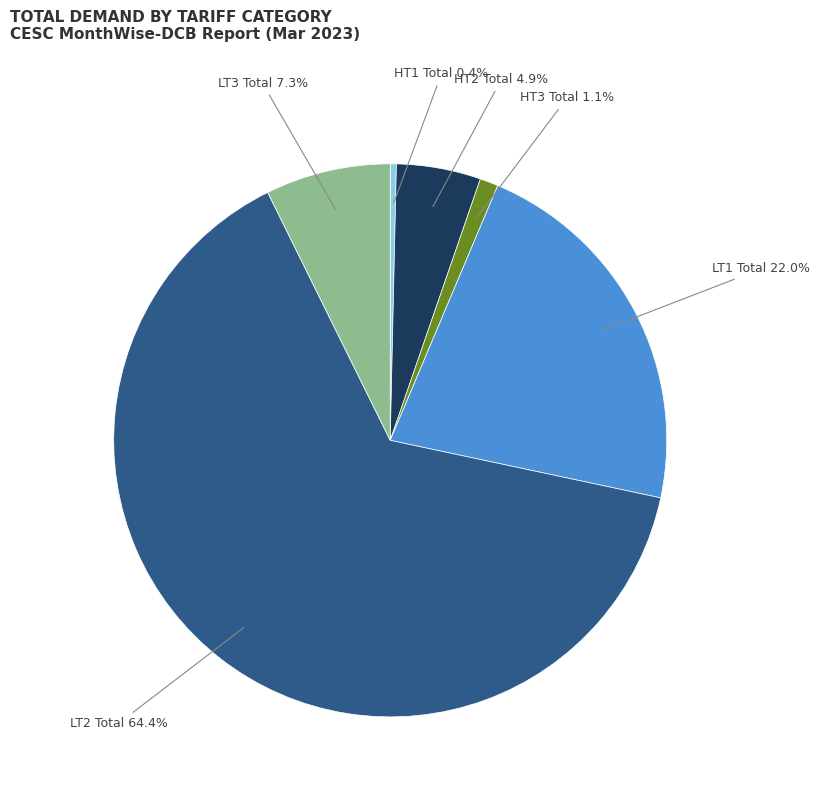

What portion of the pie excludes HT1 Total?

99.6%